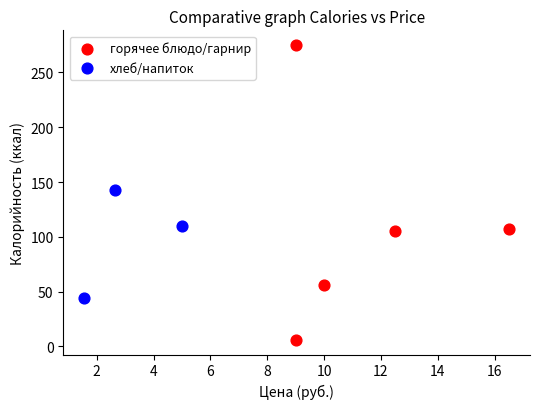

Which series has the widest spread of Y values?

горячее блюдо/гарнир